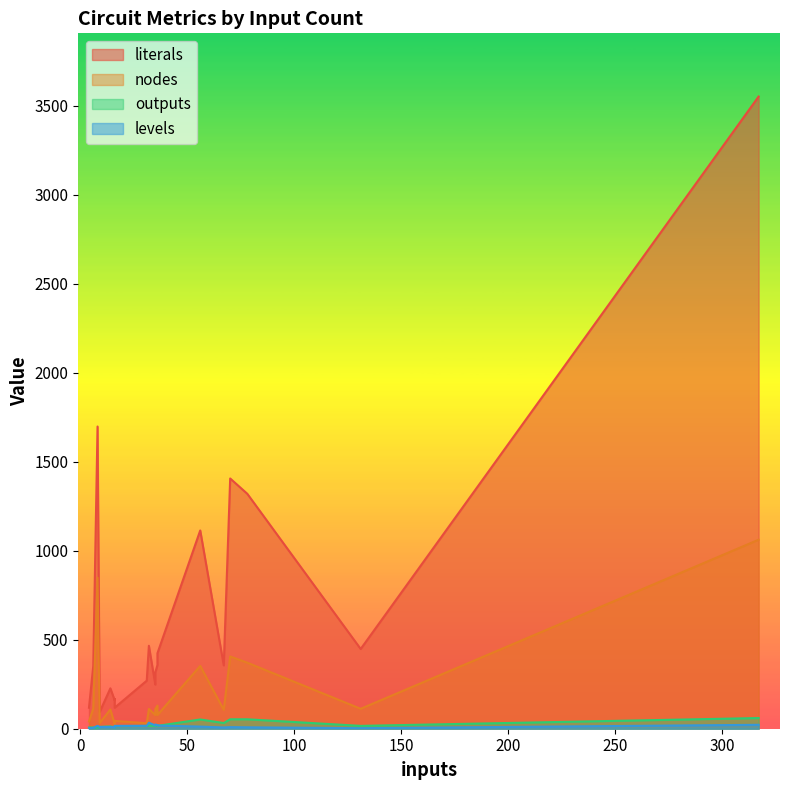

True or false: literals and outputs cross at least once.

False